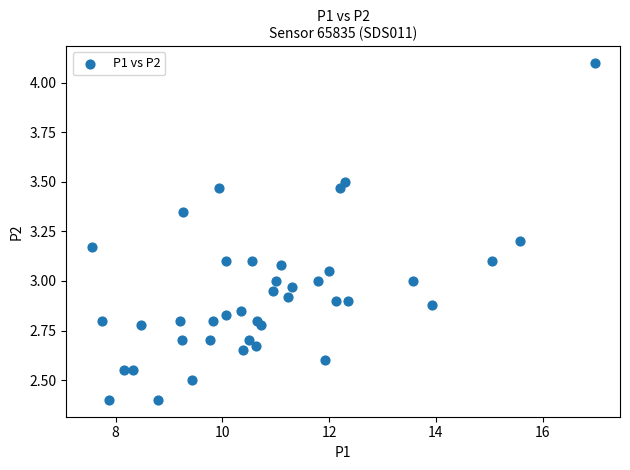

What is the range of X values (max minus min)?

9.4